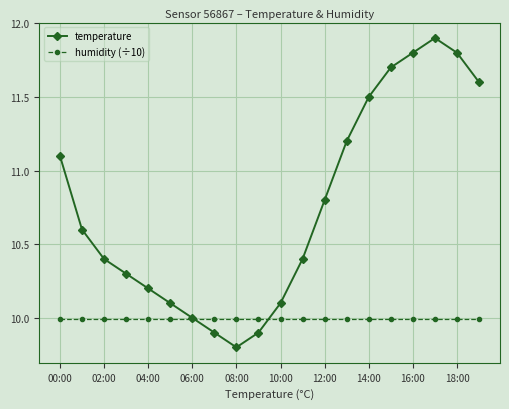

True or false: temperature and humidity (÷10) cross at least once.

True